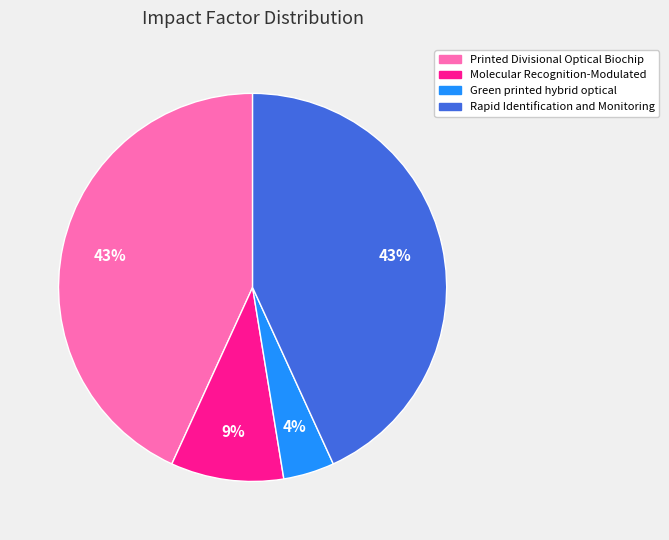

Is there any slice that represents more than half of the pie?

No